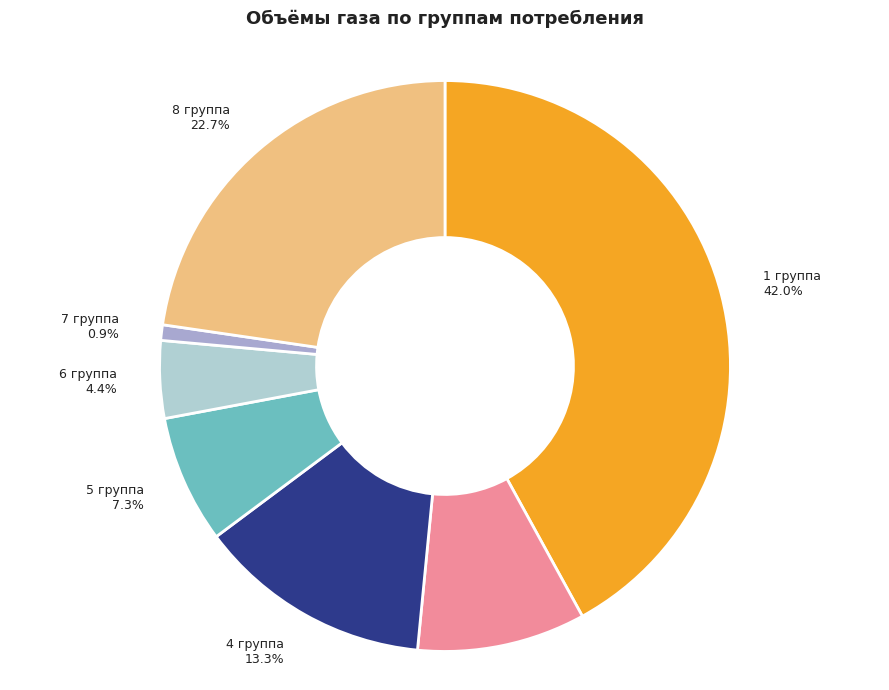

What percentage is the 8 группа slice, to the nearest percent?

23%